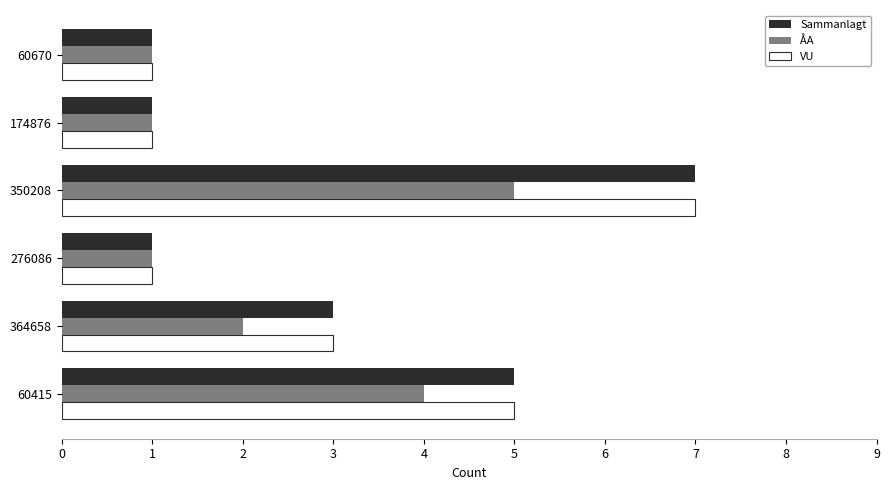

What is the total value across all series at 60415?

14